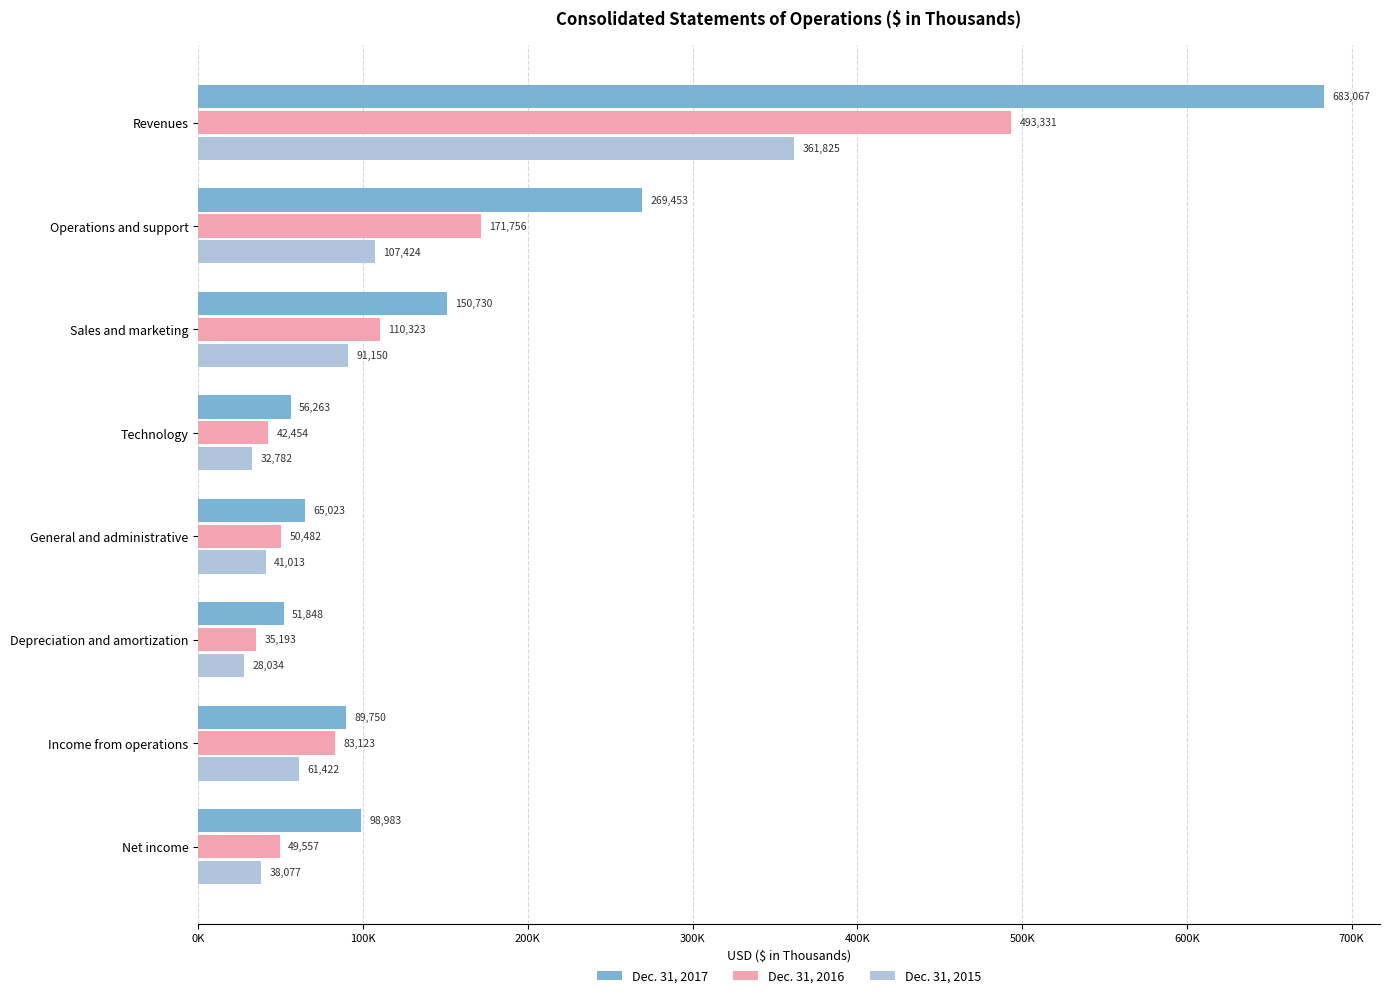

Which series has the widest spread of values?

Dec. 31, 2017